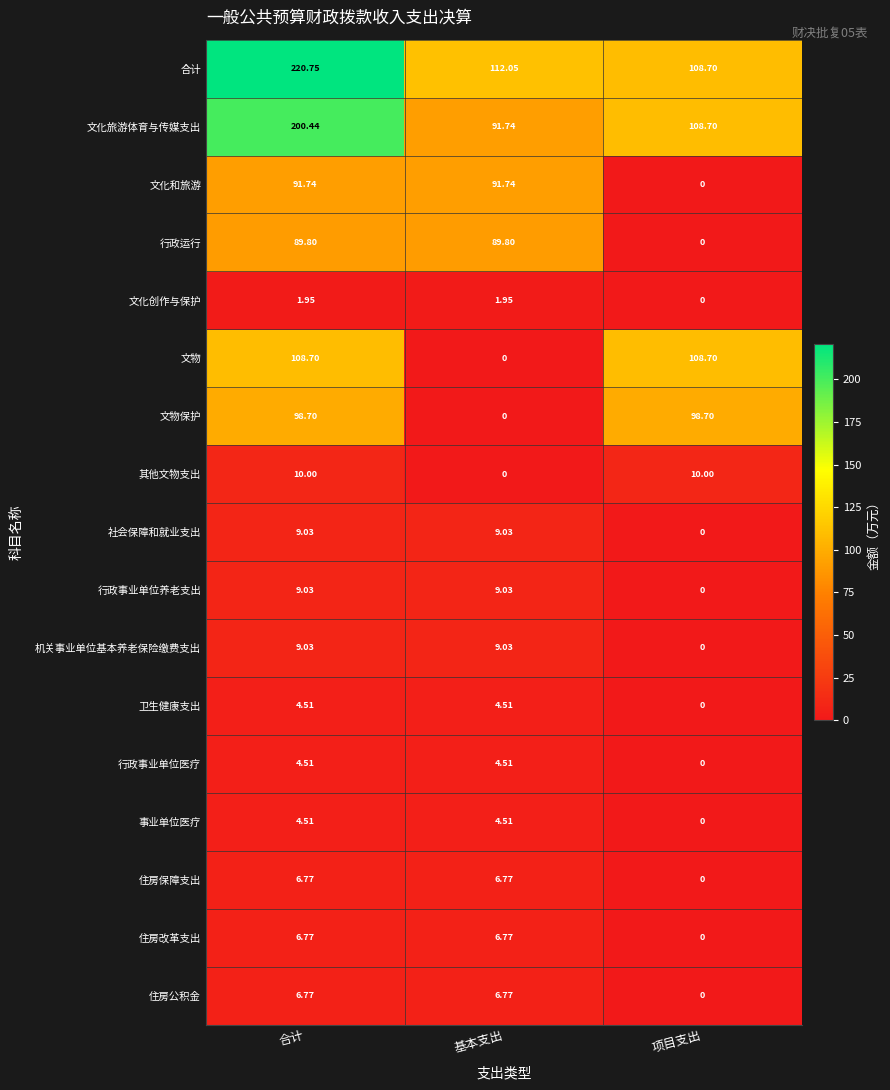

How many distinct data groups are displayed?

17